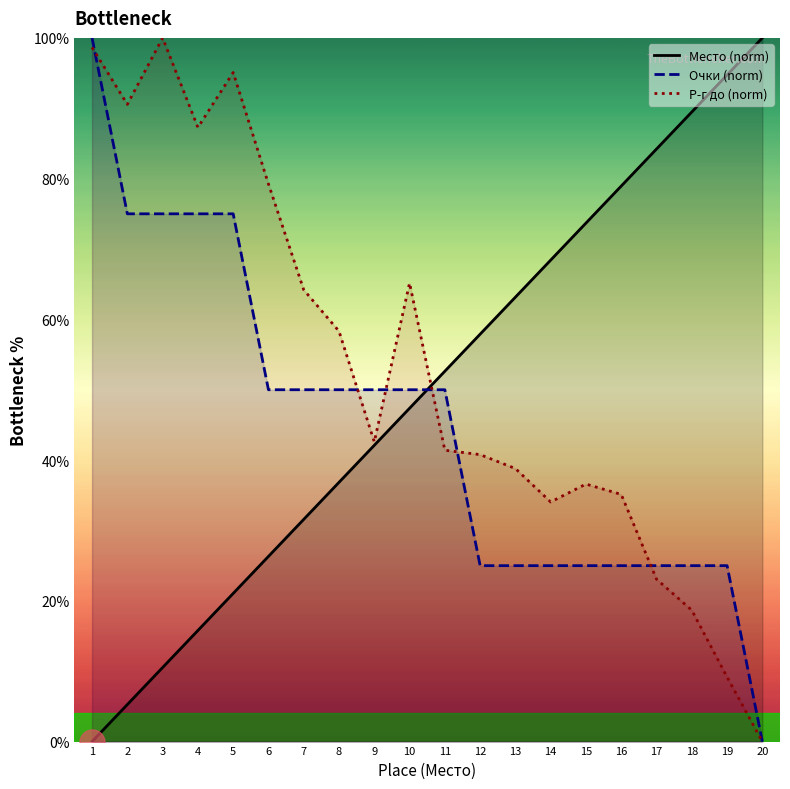

True or false: Р-г до (norm) has a value of 139.2 at 6.

False